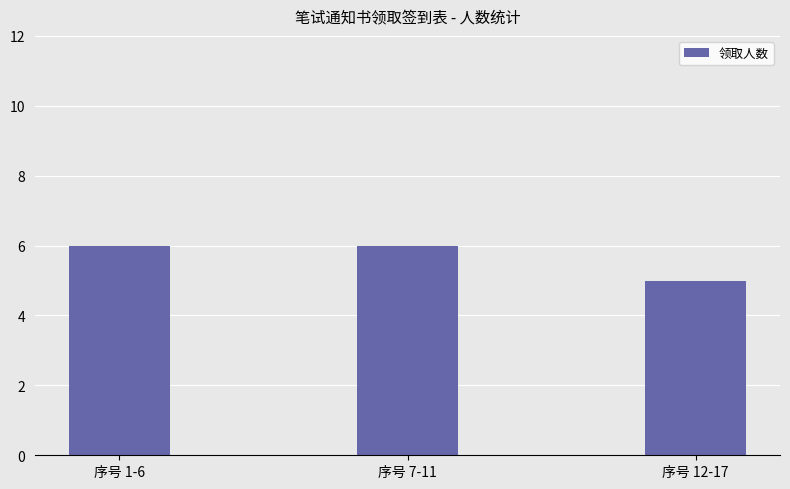

What is the label of the 1st bar from the left?

序号 1-6